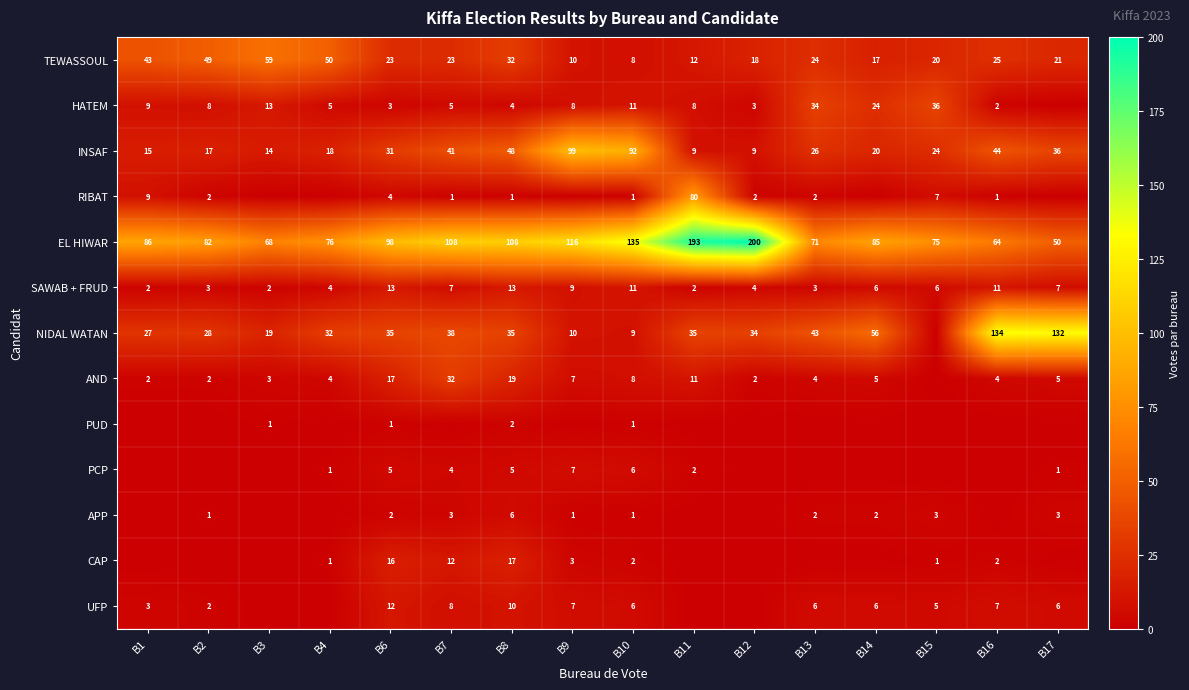

The value of APP at B7 is 2. True or false?

False